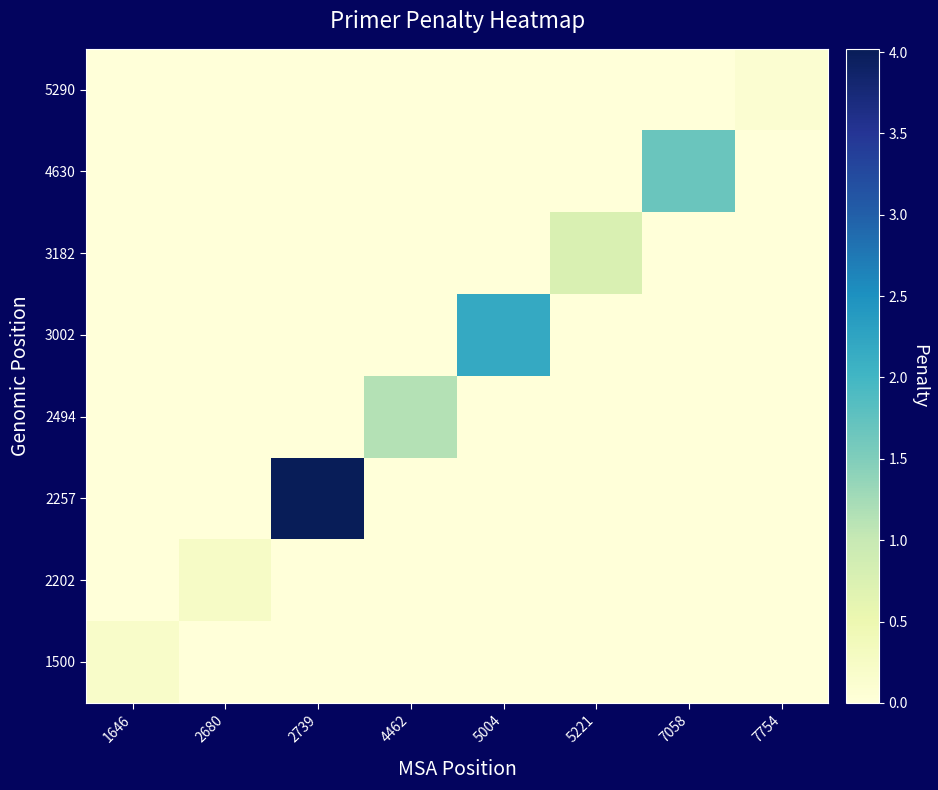

Reading left to right, transcribe all the data shown in this chart.

1500: 1646=0.2	2680=0.0	2739=0.0	4462=0.0	5004=0.0	5221=0.0	7058=0.0	7754=0.0
2202: 1646=0.0	2680=0.3	2739=0.0	4462=0.0	5004=0.0	5221=0.0	7058=0.0	7754=0.0
2257: 1646=0.0	2680=0.0	2739=4.0	4462=0.0	5004=0.0	5221=0.0	7058=0.0	7754=0.0
2494: 1646=0.0	2680=0.0	2739=0.0	4462=1.1	5004=0.0	5221=0.0	7058=0.0	7754=0.0
3002: 1646=0.0	2680=0.0	2739=0.0	4462=0.0	5004=2.2	5221=0.0	7058=0.0	7754=0.0
3182: 1646=0.0	2680=0.0	2739=0.0	4462=0.0	5004=0.0	5221=0.8	7058=0.0	7754=0.0
4630: 1646=0.0	2680=0.0	2739=0.0	4462=0.0	5004=0.0	5221=0.0	7058=1.7	7754=0.0
5290: 1646=0.0	2680=0.0	2739=0.0	4462=0.0	5004=0.0	5221=0.0	7058=0.0	7754=0.1